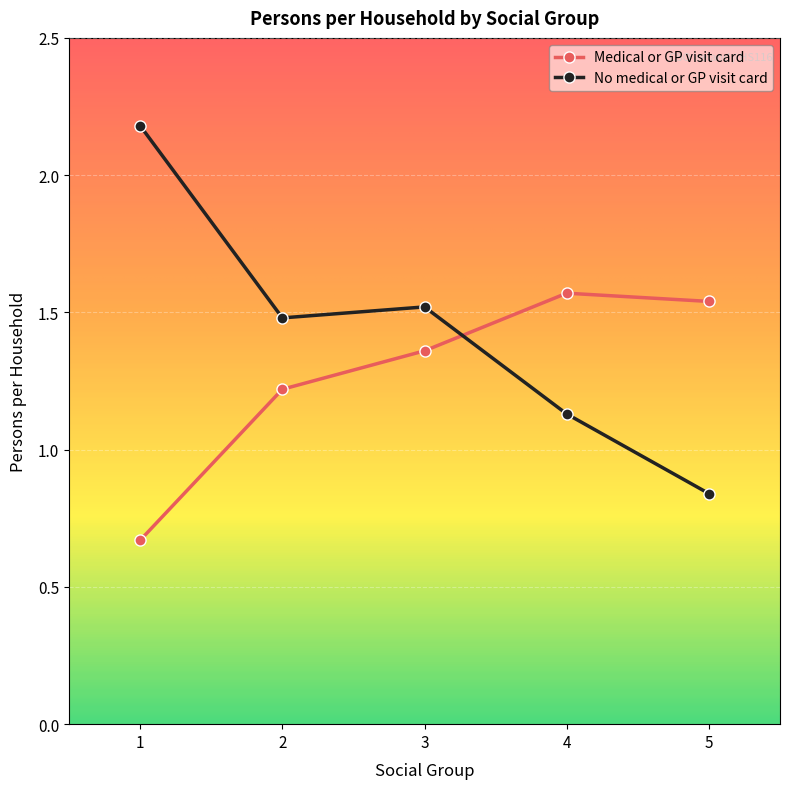

What are all the series names shown in the legend?

Medical or GP visit card, No medical or GP visit card